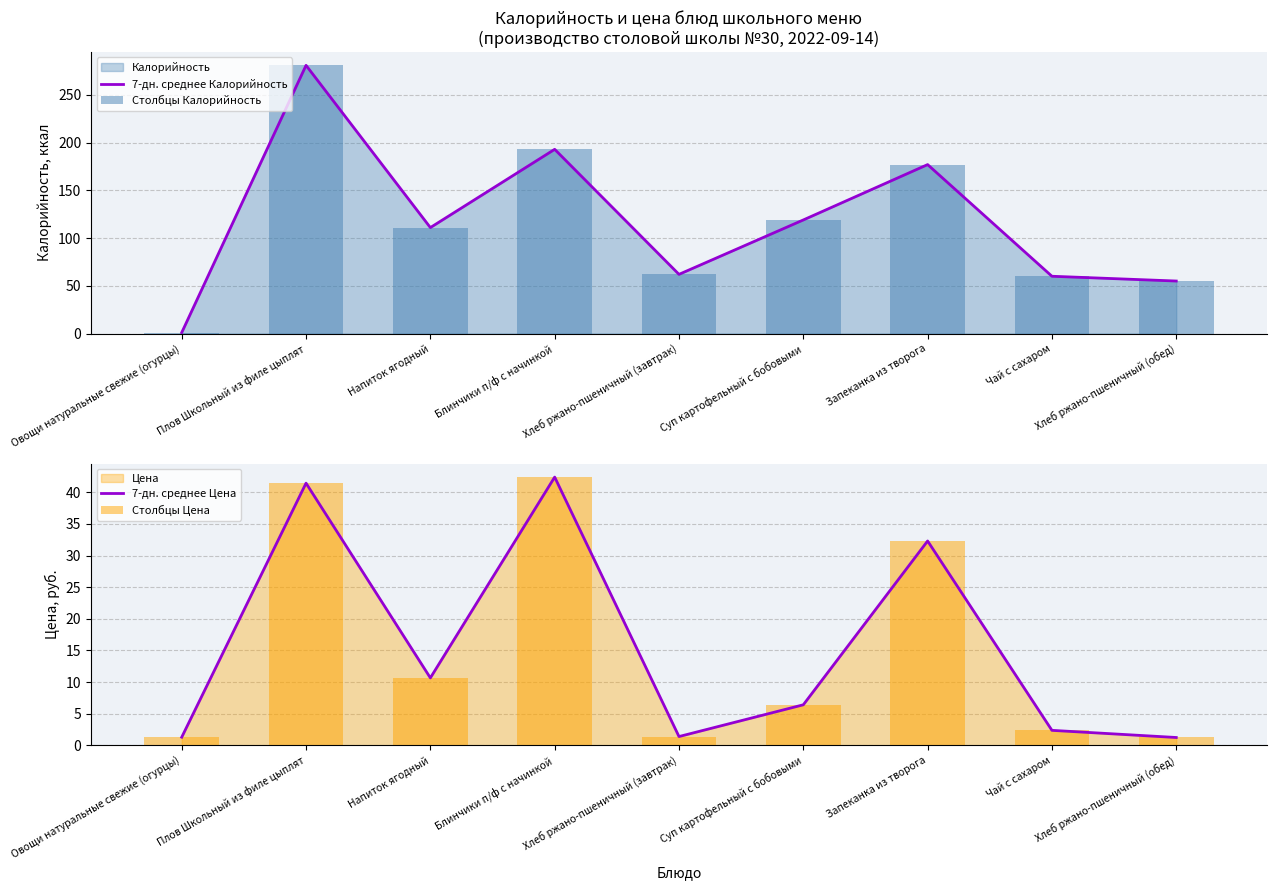

Which has a higher value, Запеканка из творога or Плов Школьный из филе цыплят?

Плов Школьный из филе цыплят